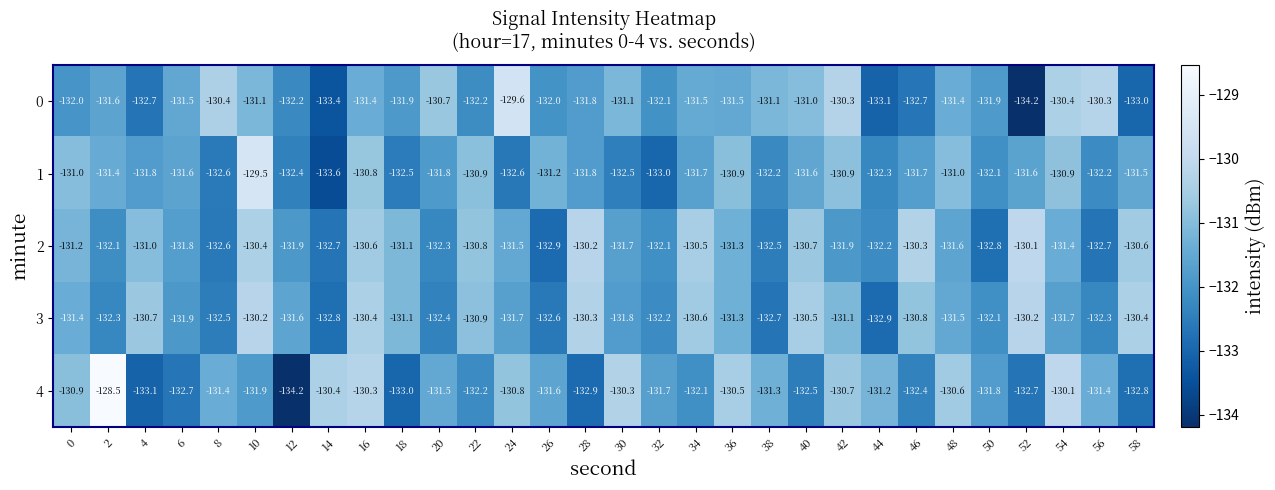

What is the smallest value displayed?

-134.2